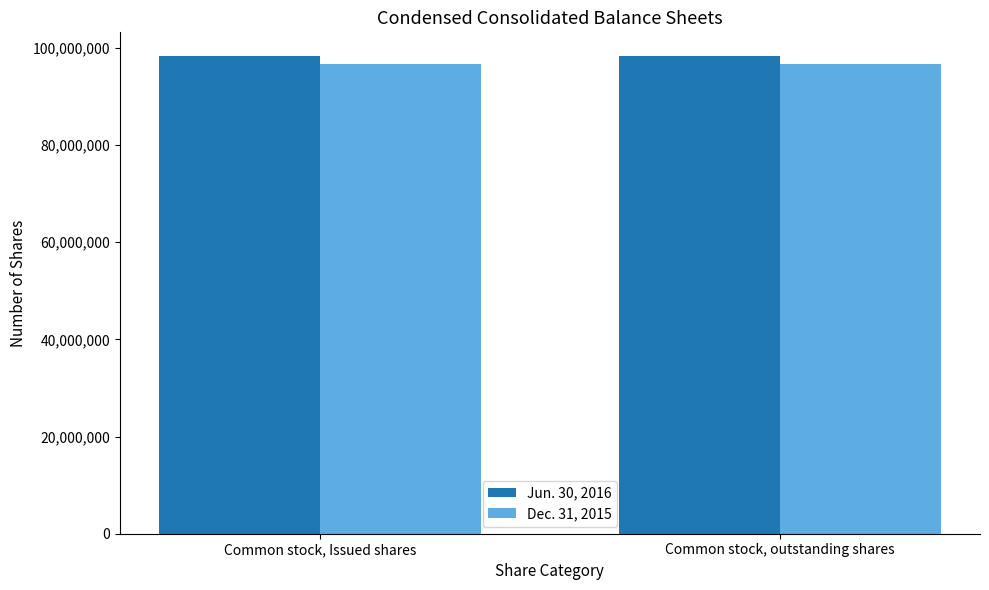

What are all the series names shown in the legend?

Jun. 30, 2016, Dec. 31, 2015